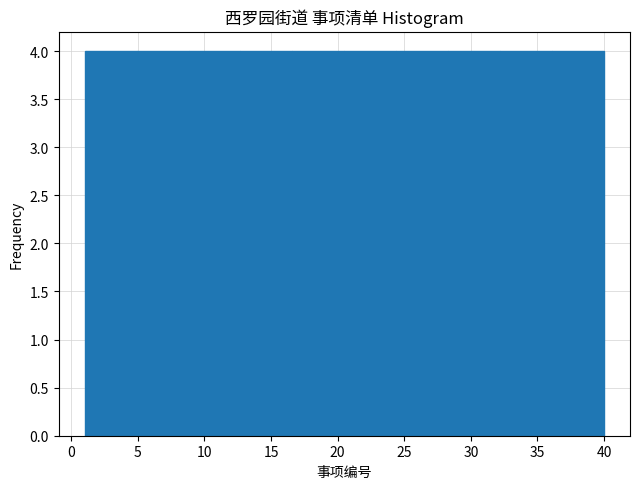

Reading left to right, list every bar in this chart as the range it spans on the x-axis followed by its height. Neither the bar edges nor the heights are printed on the chart, so give them approximately, as read against the axes.

1.0 to 4.9: 4
4.9 to 8.8: 4
8.8 to 12.7: 4
12.7 to 16.6: 4
16.6 to 20.5: 4
20.5 to 24.4: 4
24.4 to 28.3: 4
28.3 to 32.2: 4
32.2 to 36.1: 4
36.1 to 40.0: 4